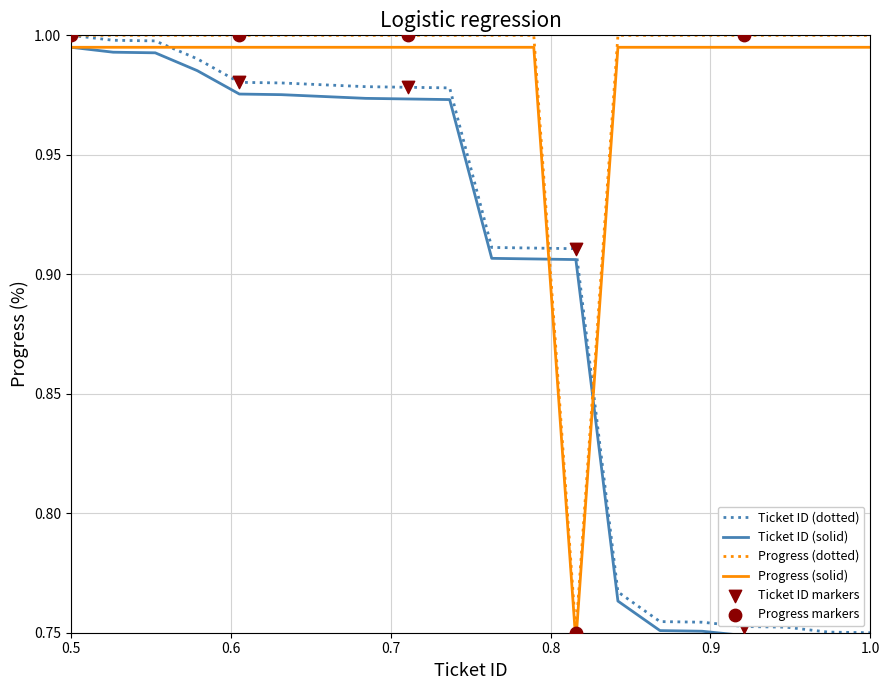

At how many categories does at least one series exceed 0?

20